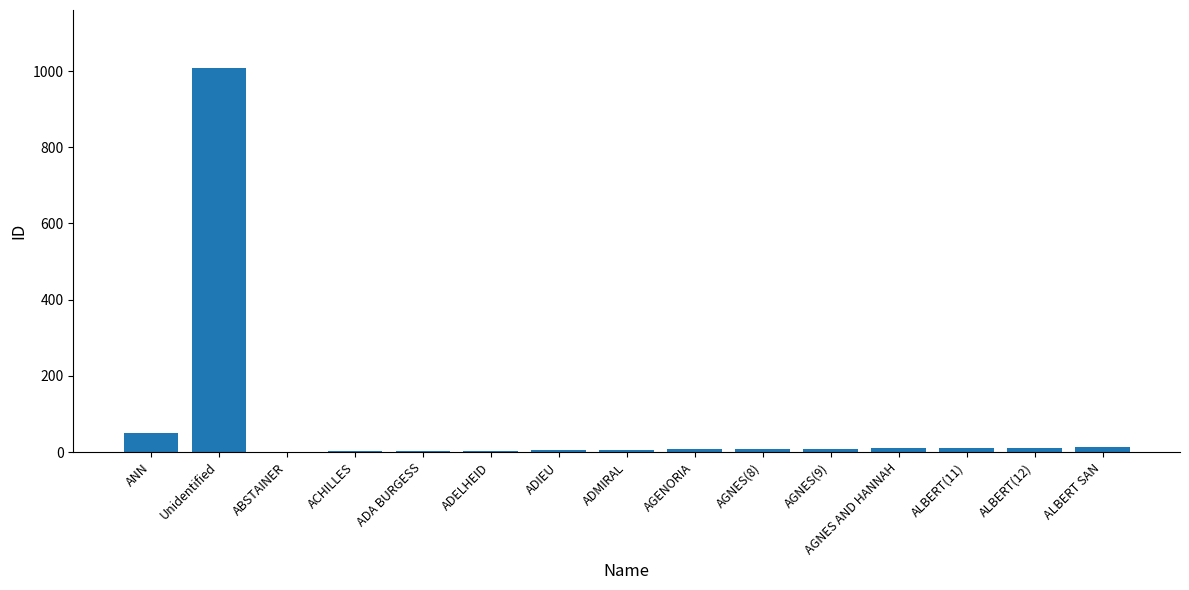

What is the change in value from ABSTAINER to ACHILLES?

+1